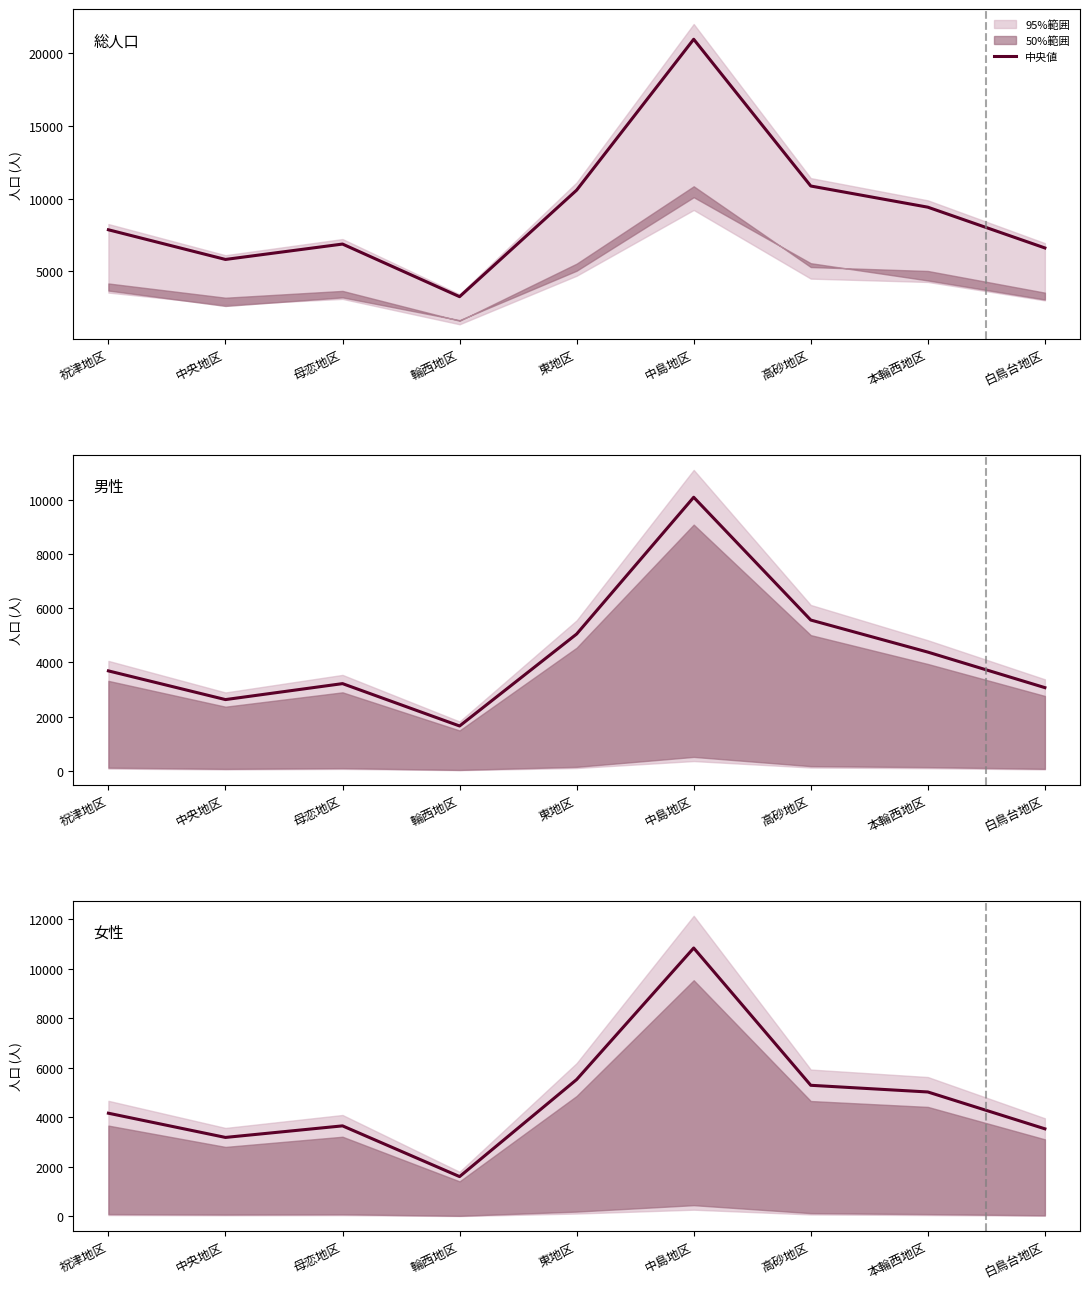

Which series has the largest range (max minus min)?

総人口